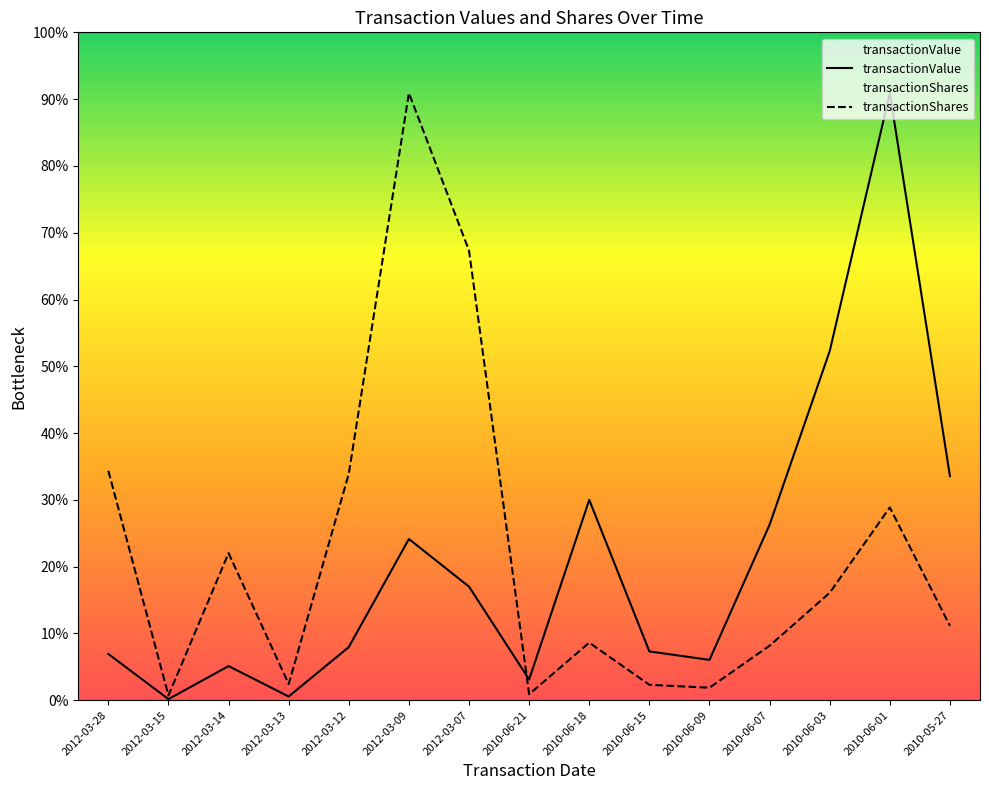

How many values in the transactionShares series are below 362435?

7